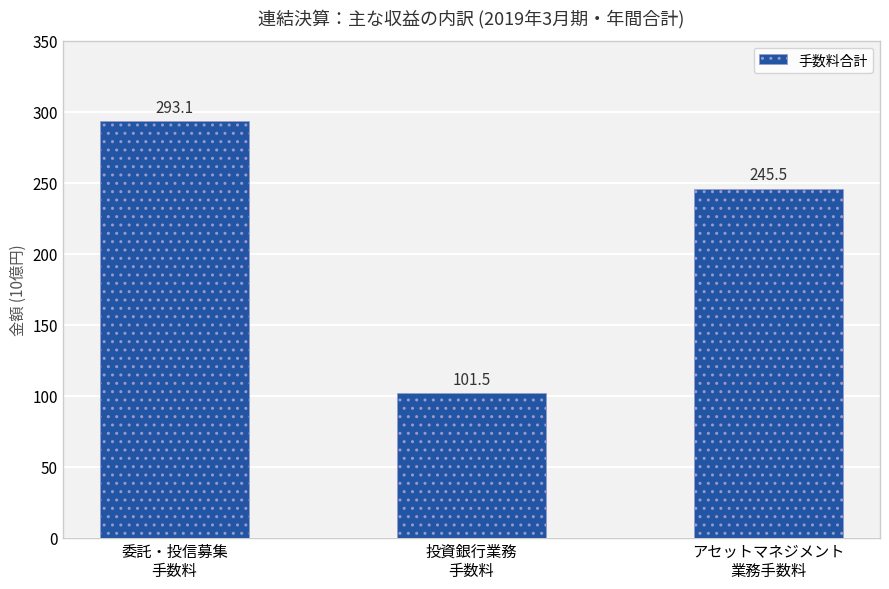

What is the value of the 1st bar from the left?

293.1